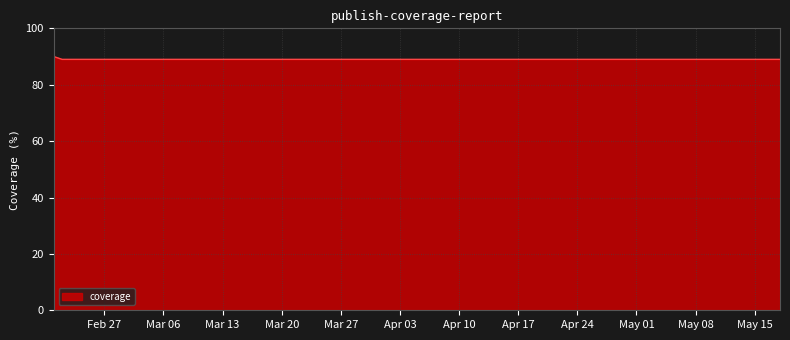

What is the minimum value shown in the chart?

89